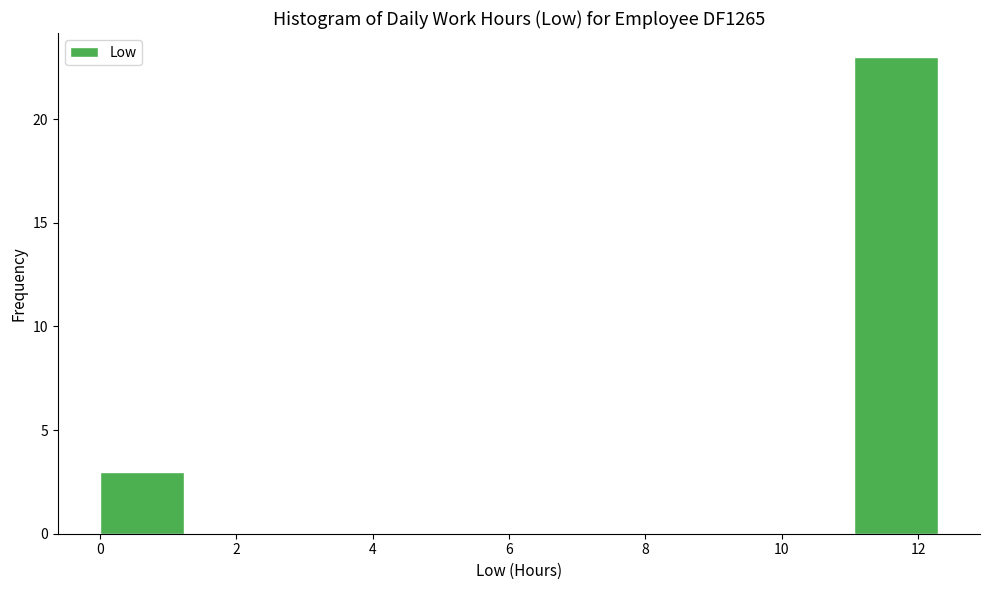

Which range on the x-axis has the tallest bar?

11.0 to 12.2